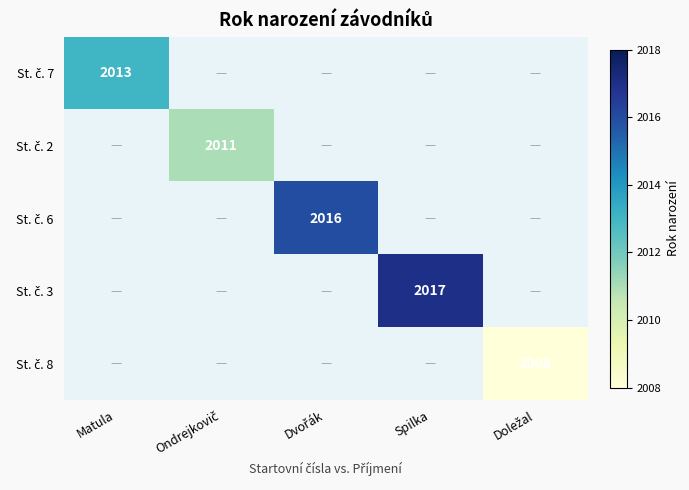

Count the number of categories in the chart.

5